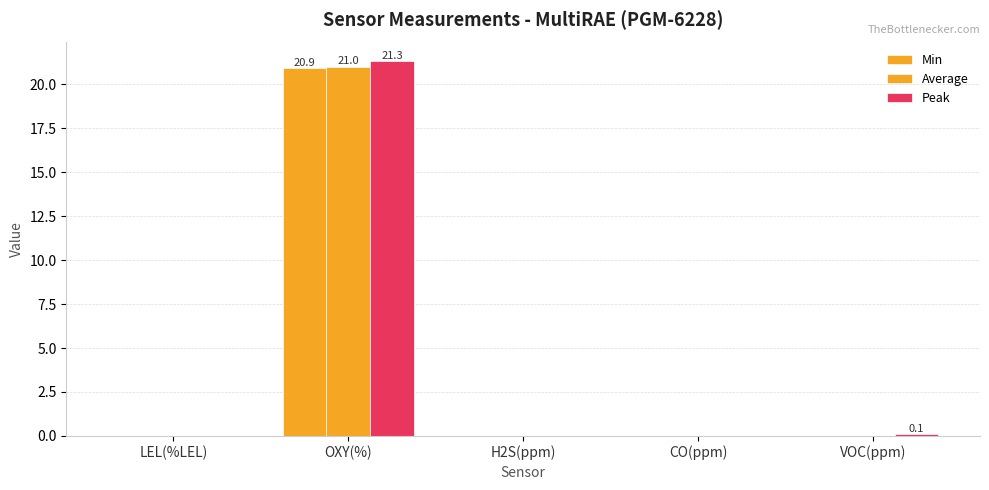

What is the label of the 4th bar from the right?

OXY(%)